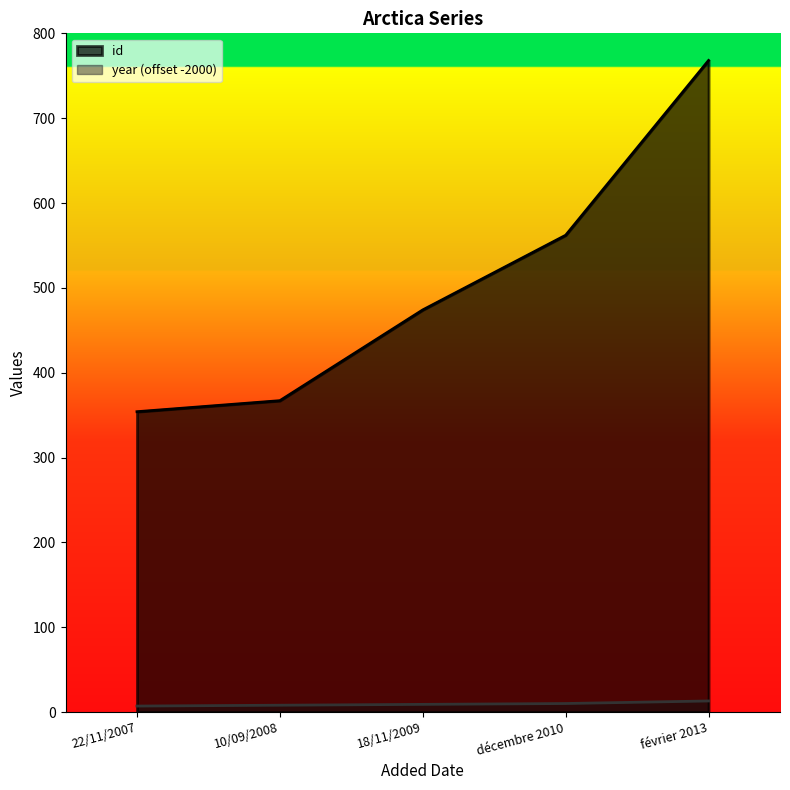

What is the label of the 3rd point from the right?

18/11/2009